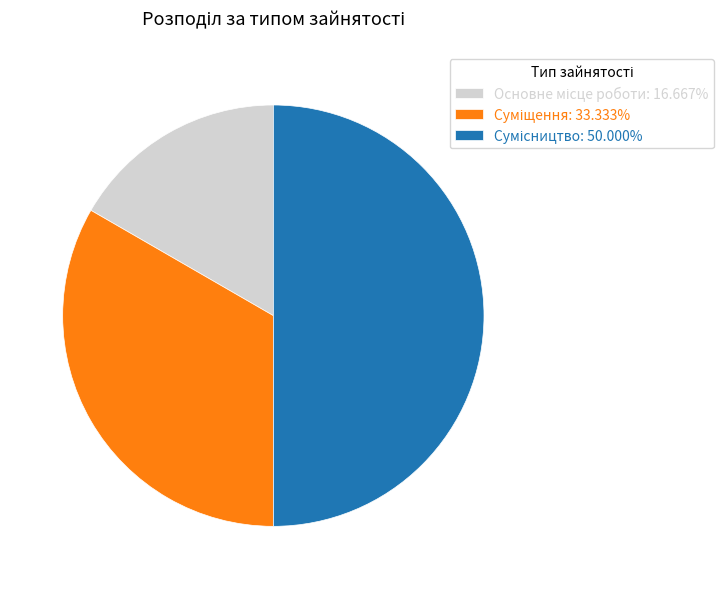

What is the change in value from Суміщення to Сумісництво?

+1